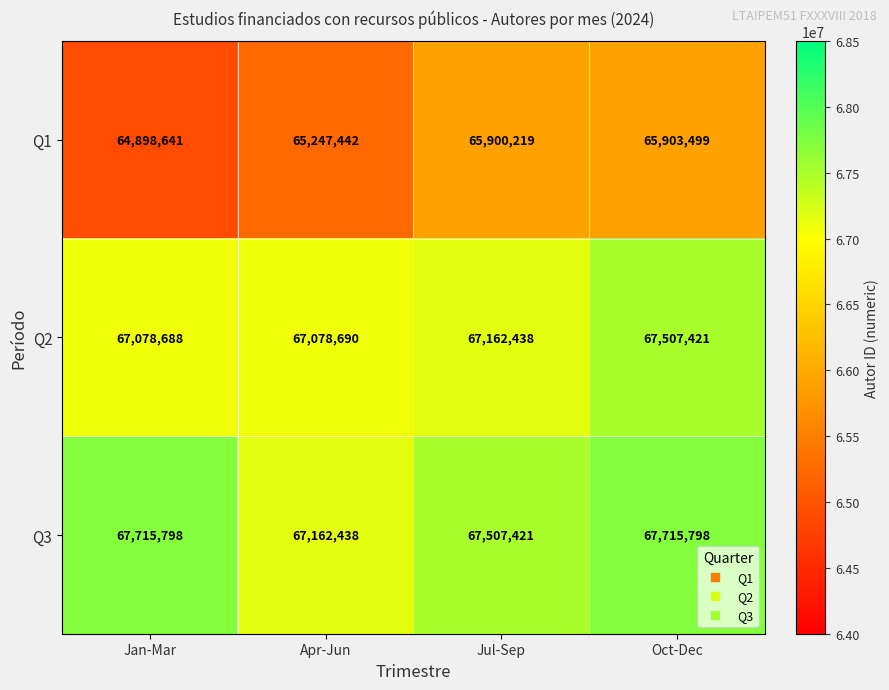

What is the smallest value displayed?

64898641